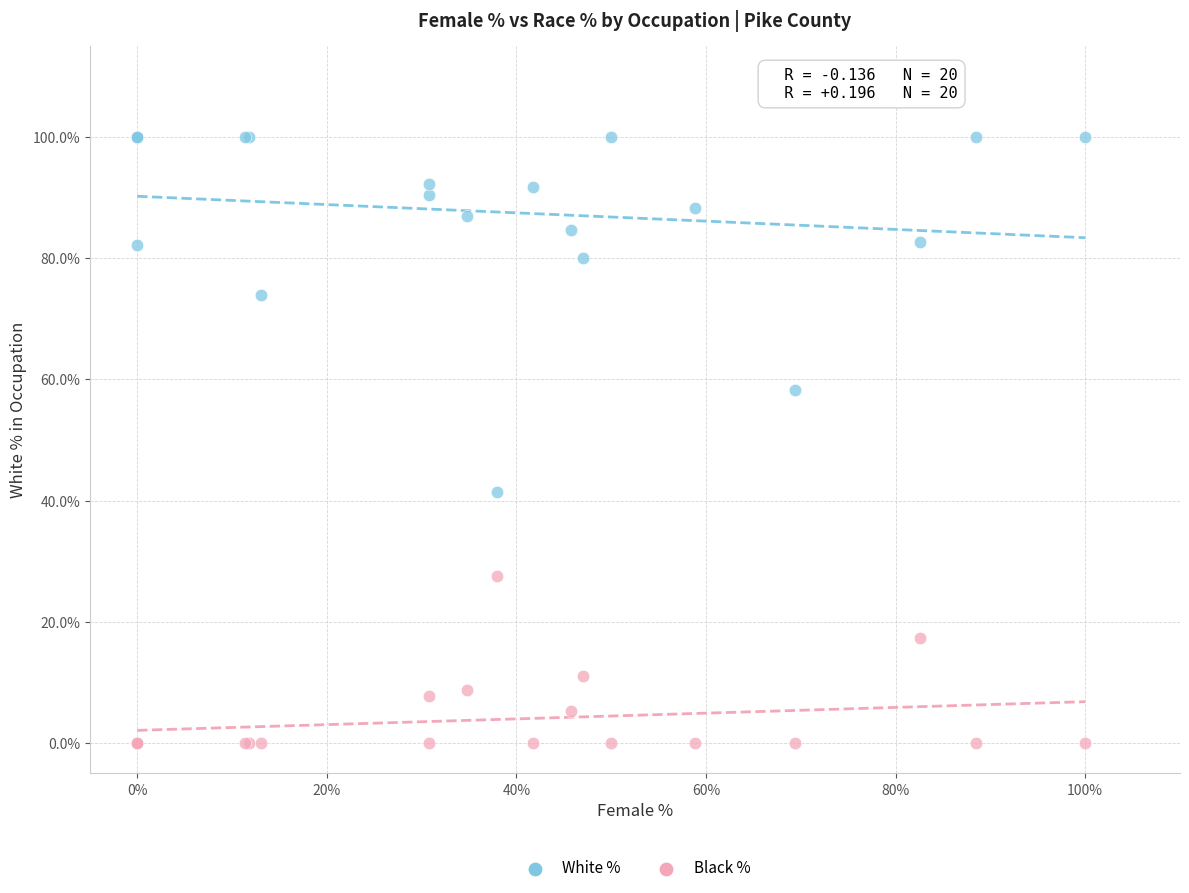

What are all the series names shown in the legend?

White %, Black %